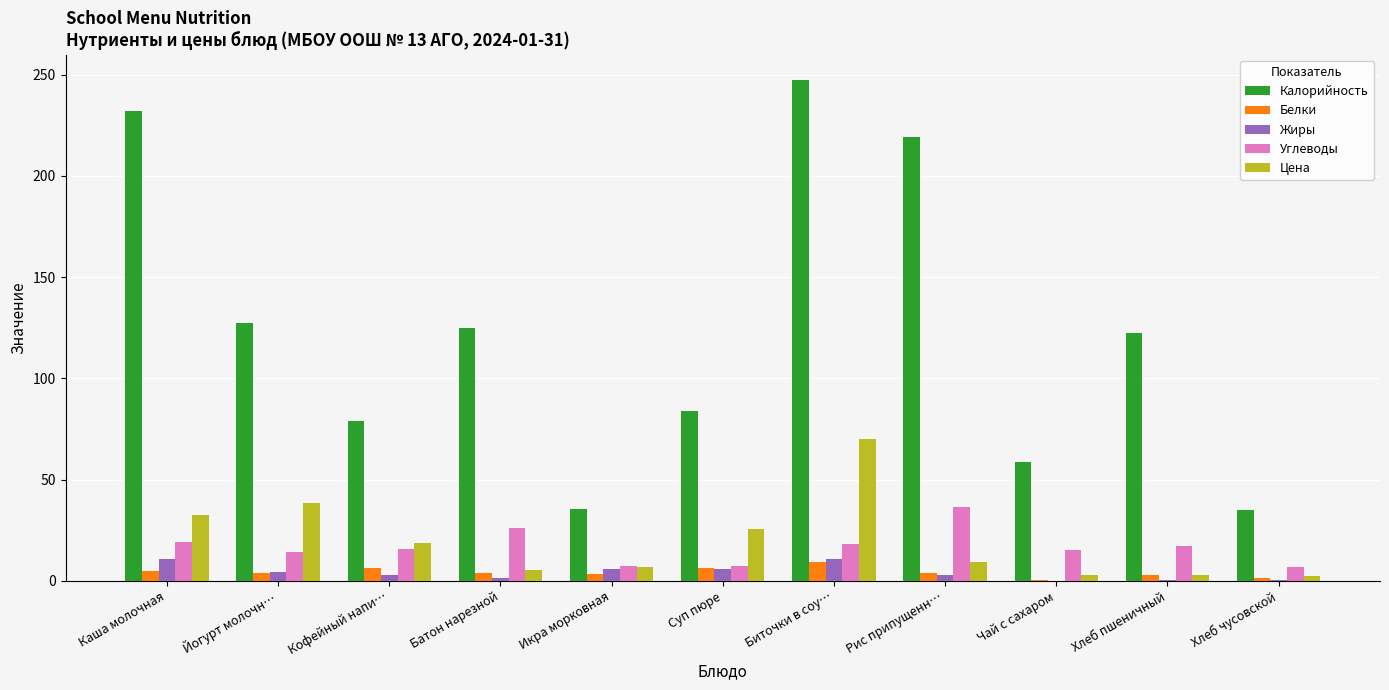

Which series changed the most between Каша молочная and Кофейный напи…?

Калорийность